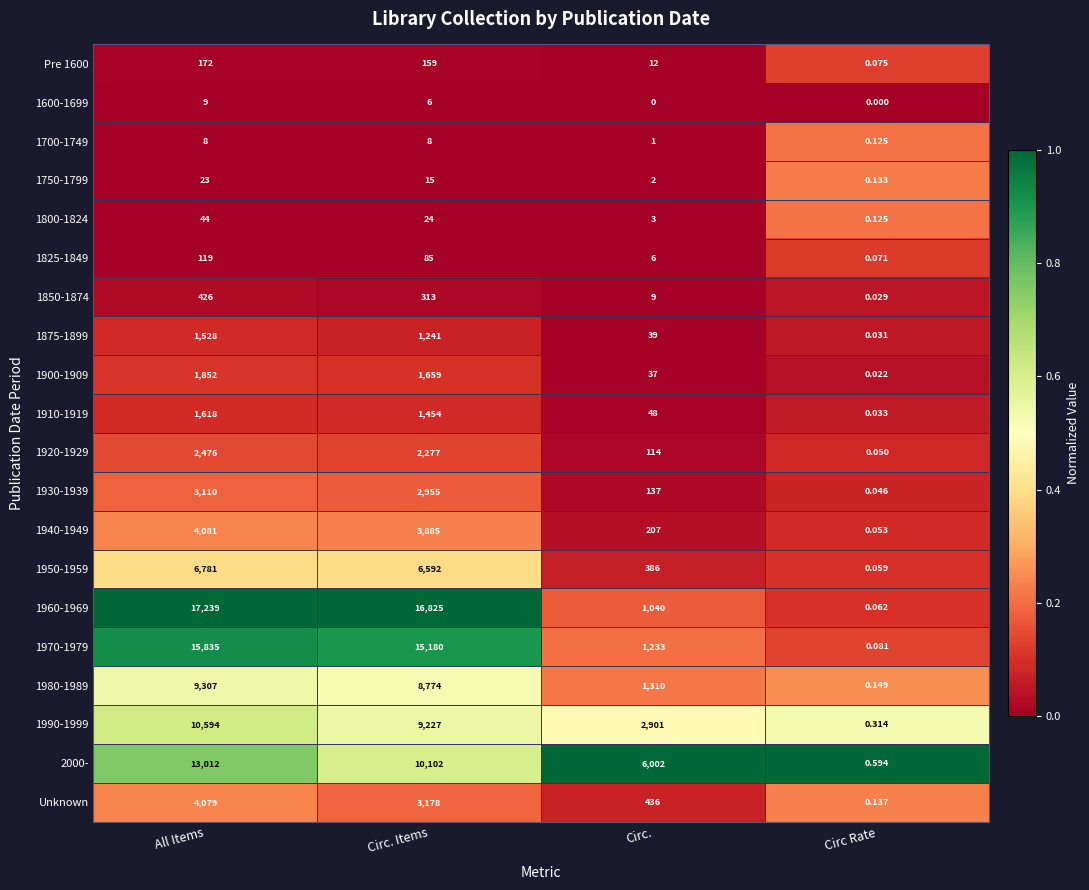

Which category has the lowest value in the 1970-1979 series?

Circ Rate